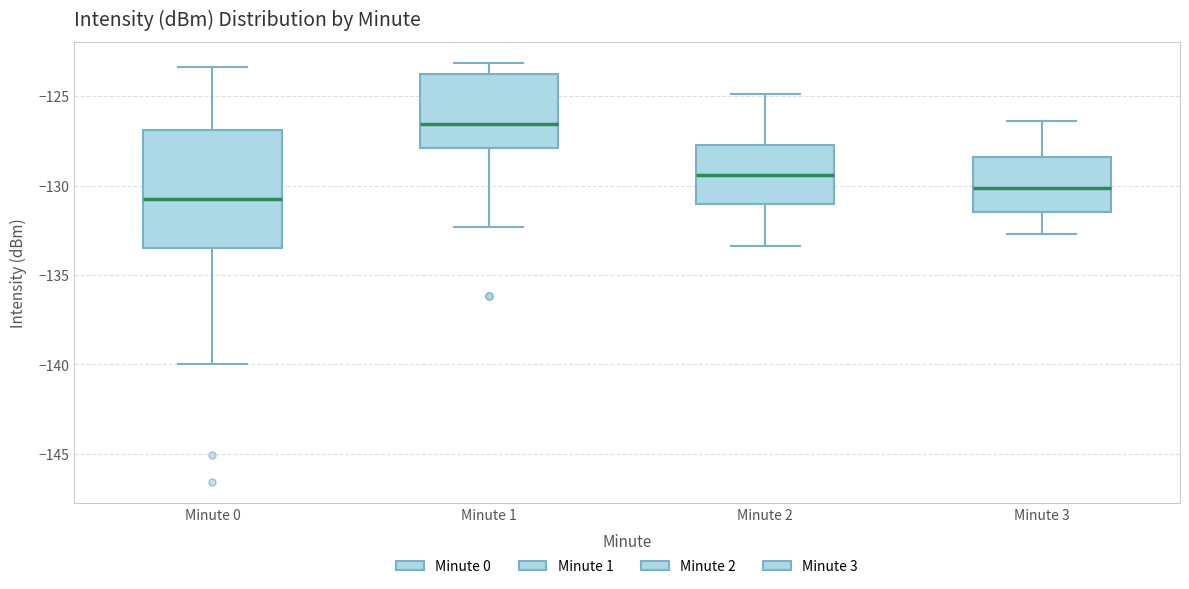

Where does the lower whisker of the box for Minute 2 end on the y-axis? The values are not printed on the chart, so give them approximately, as read against the axis.

-133.5